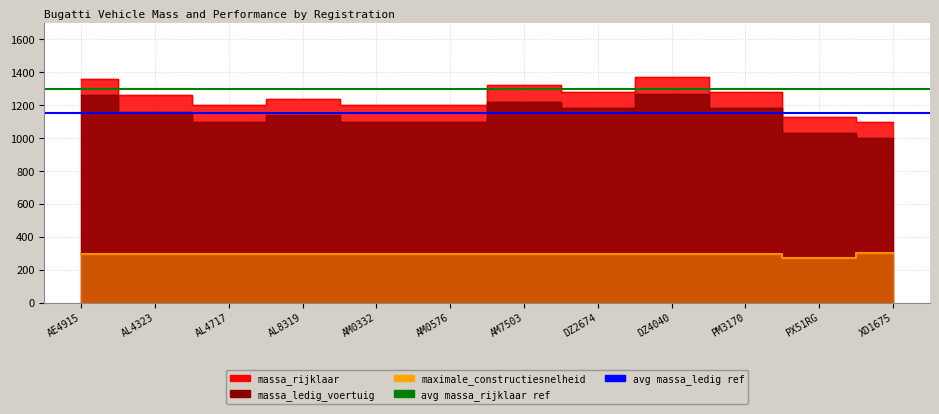

What is the maximum value for avg massa_rijklaar ref?

1300